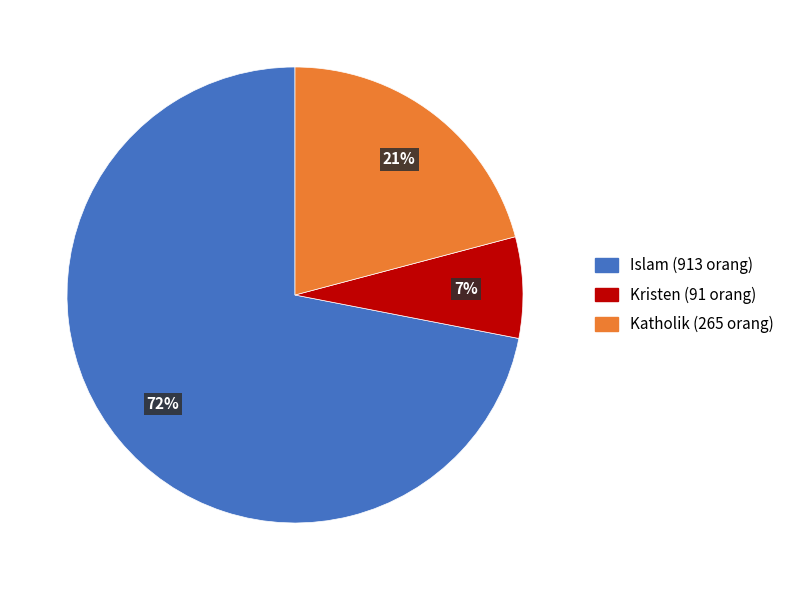

Is there any slice that represents more than half of the pie?

Yes